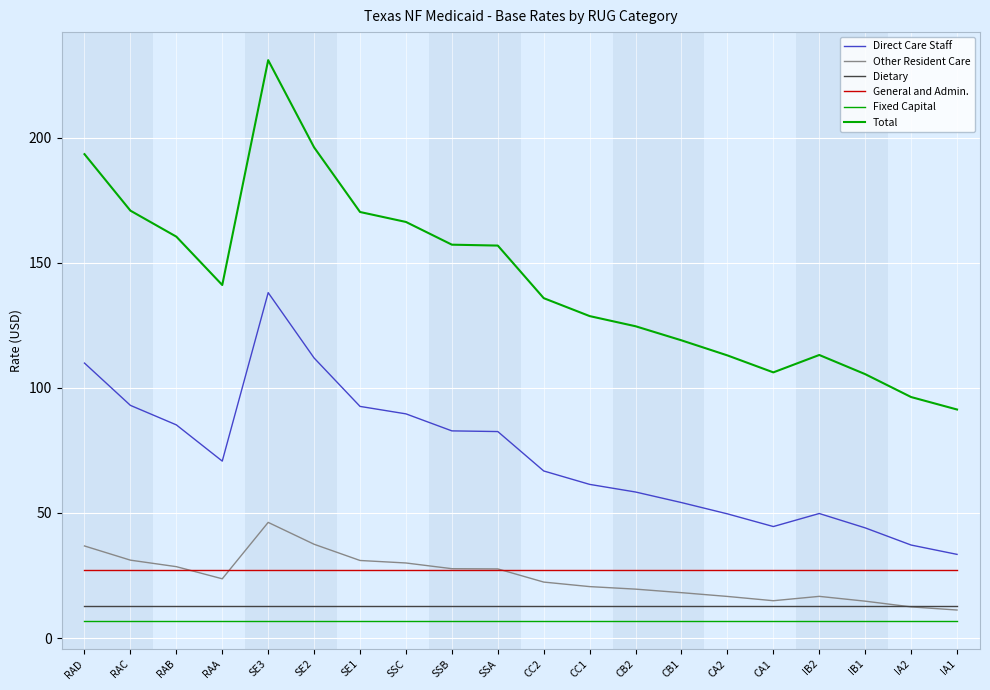

Does the chart display data point markers on the line(s)?

No